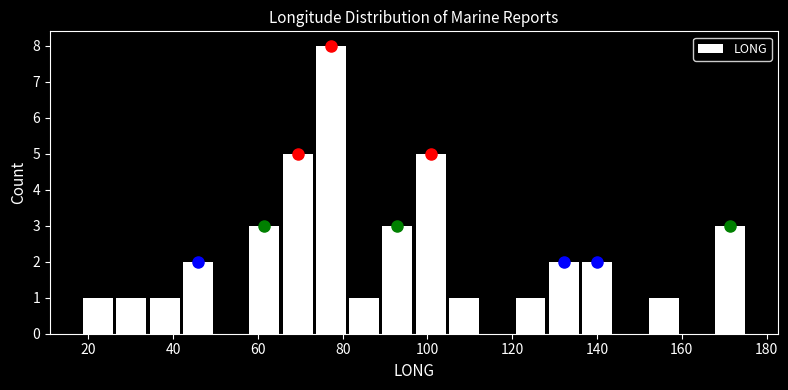

Read against the x-axis, roughly where is the centre of the tallest bar?

78